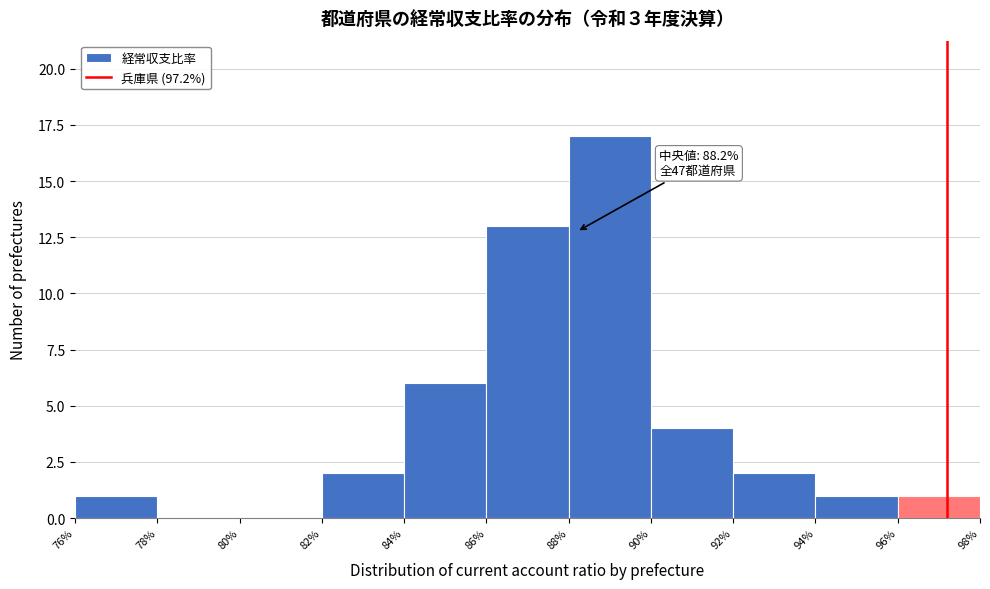

Over which range of the x-axis is the bar tallest?

88% to 90%